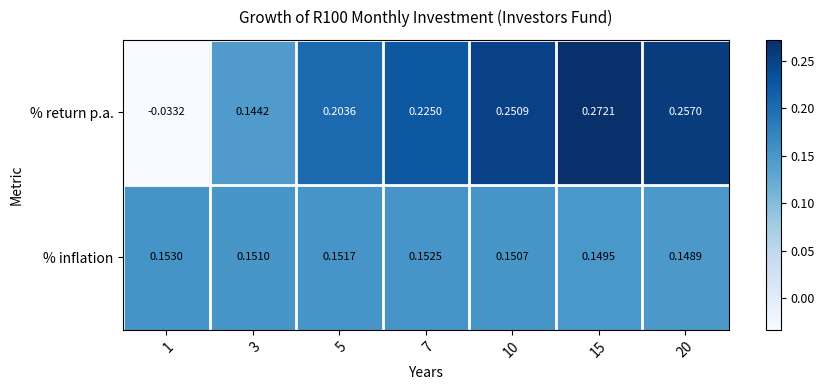

Which series has the largest total across all categories?

% return p.a.